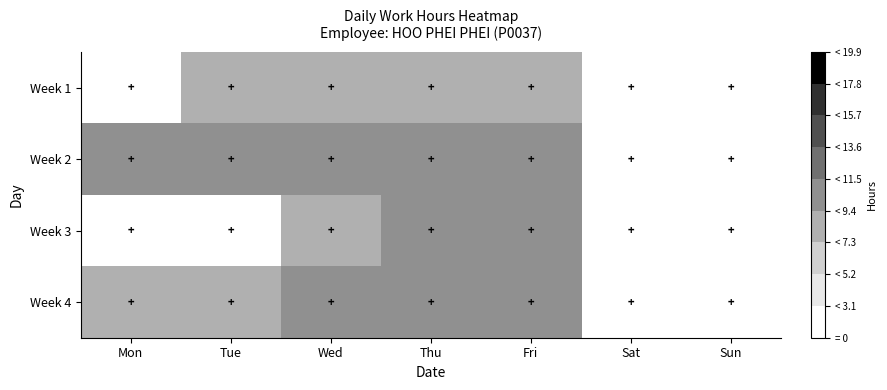

How many categories are shown in the chart?

7